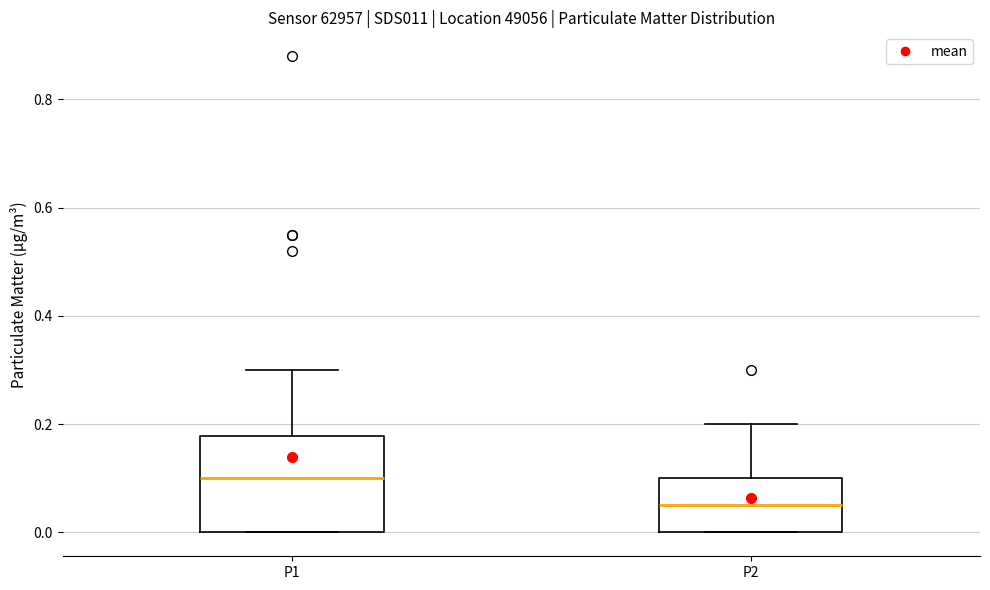

Which box is the tallest, from its lower edge to its upper edge?

P1